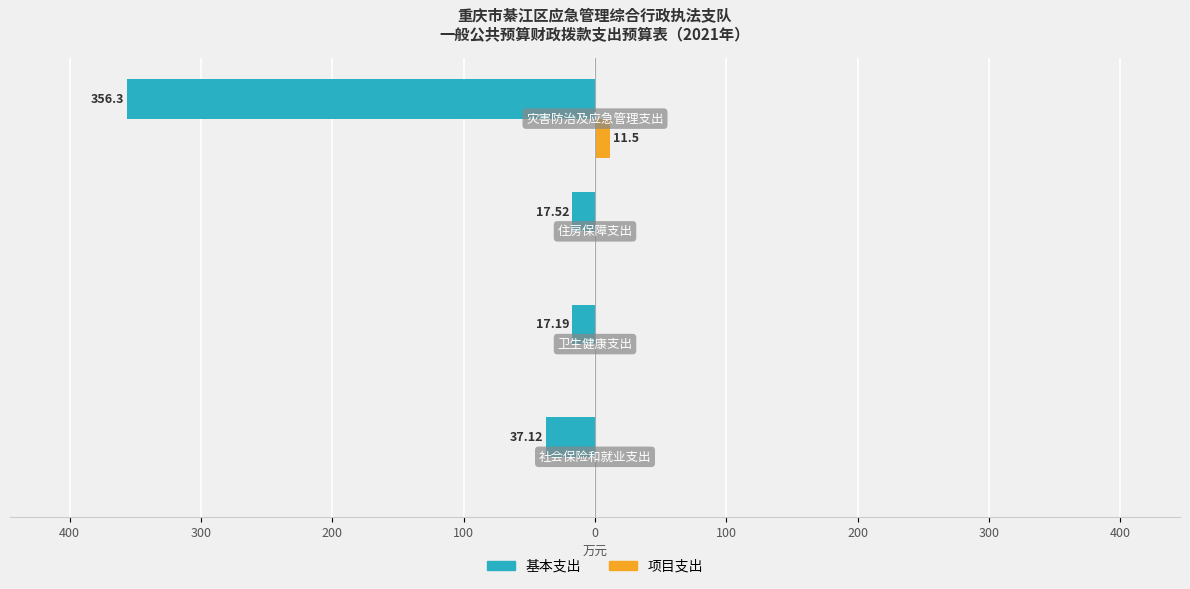

Which series has the widest spread of values?

基本支出